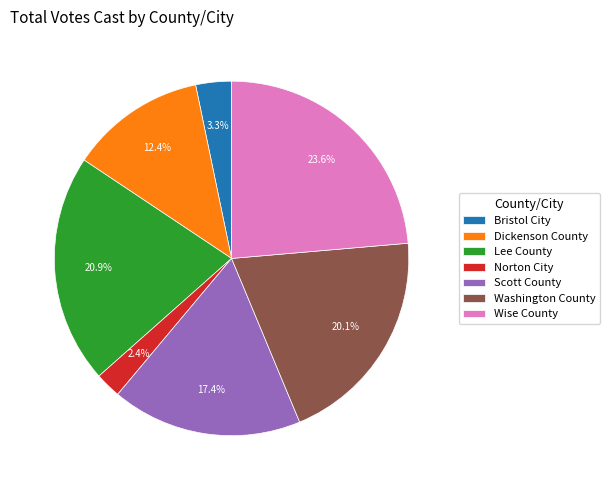

What percentage is the Wise County slice, to the nearest percent?

24%